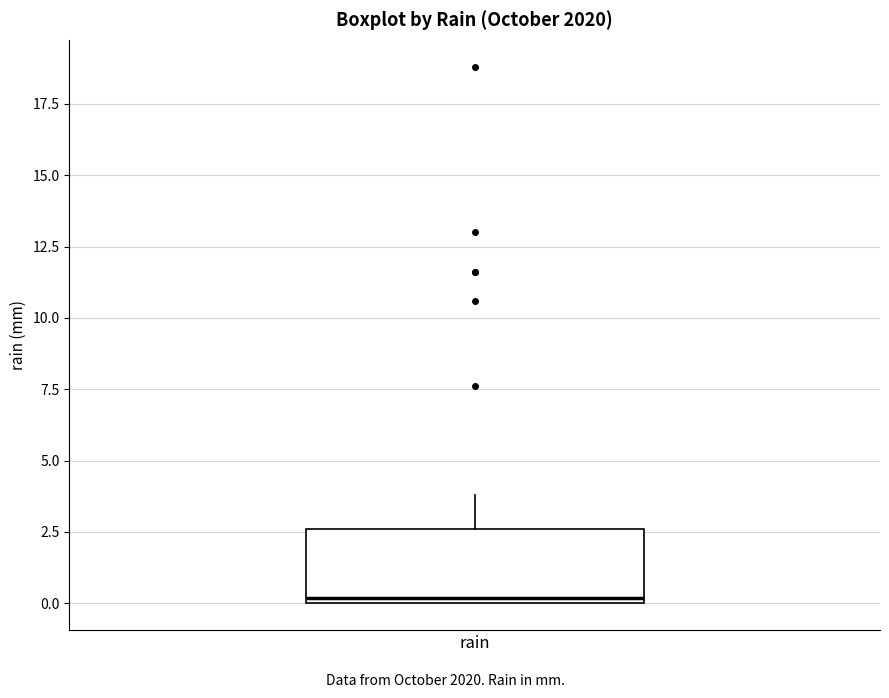

Read this box plot against the y-axis: the position of the median line, the range covered by the box, and the ends of both whiskers. The values are not printed on the chart, so give them approximately, as read against the axis.

median 0.0 (just above the box's lower edge), box 0.0 to 2.5, whiskers 0.0 to 4.0